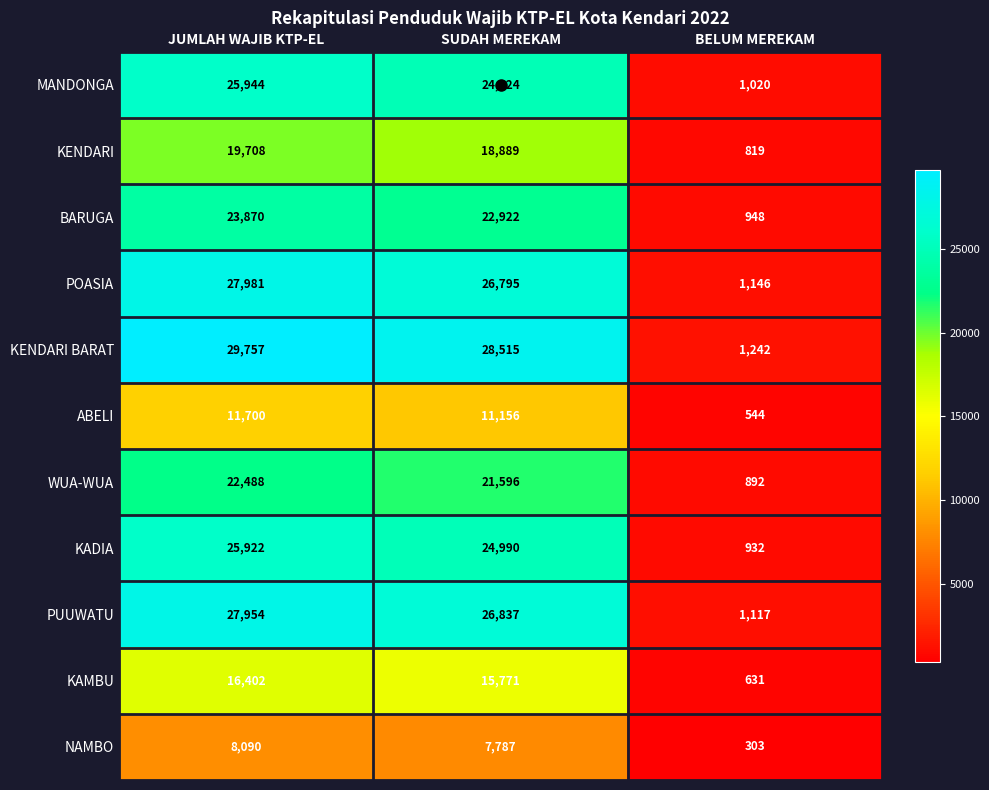

Between SUDAH MEREKAM and BELUM MEREKAM, which series saw the biggest shift?

KENDARI BARAT